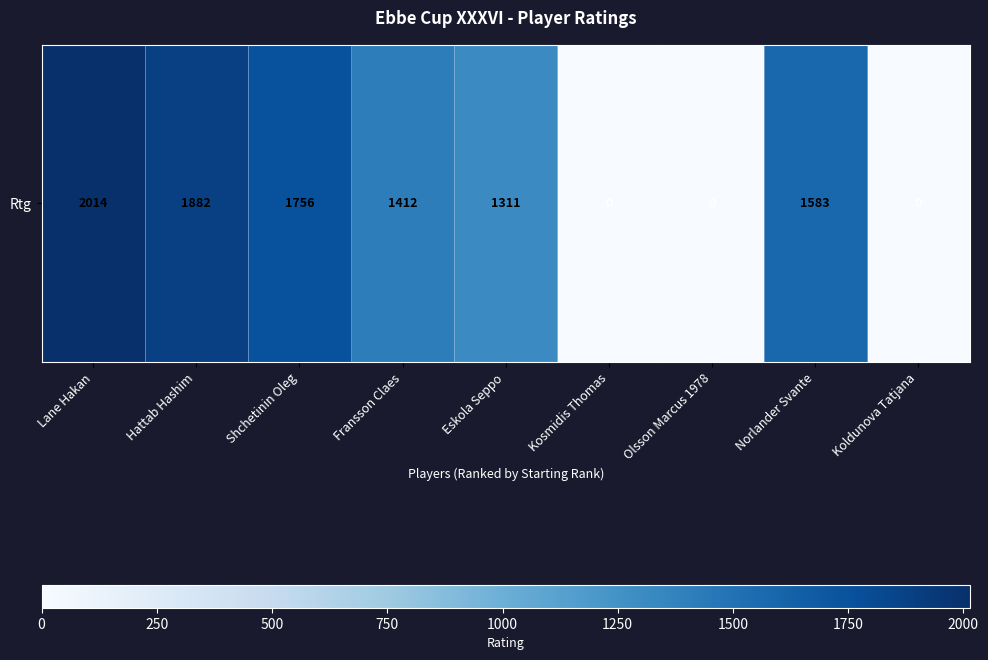

What is the difference between the maximum and minimum values?

2014